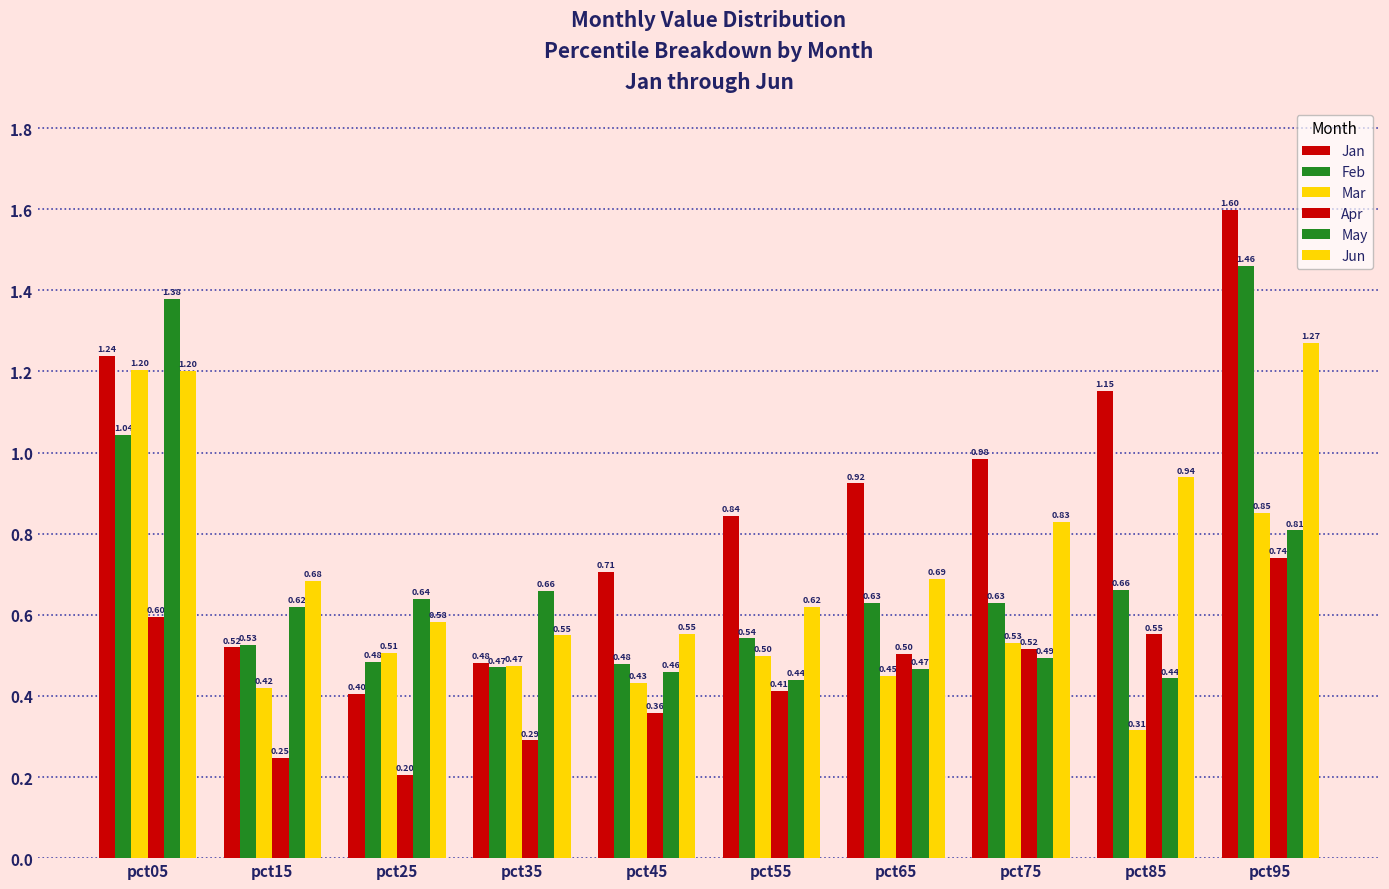

What is the difference between the maximum and second lowest values in the Jan series?

1.1